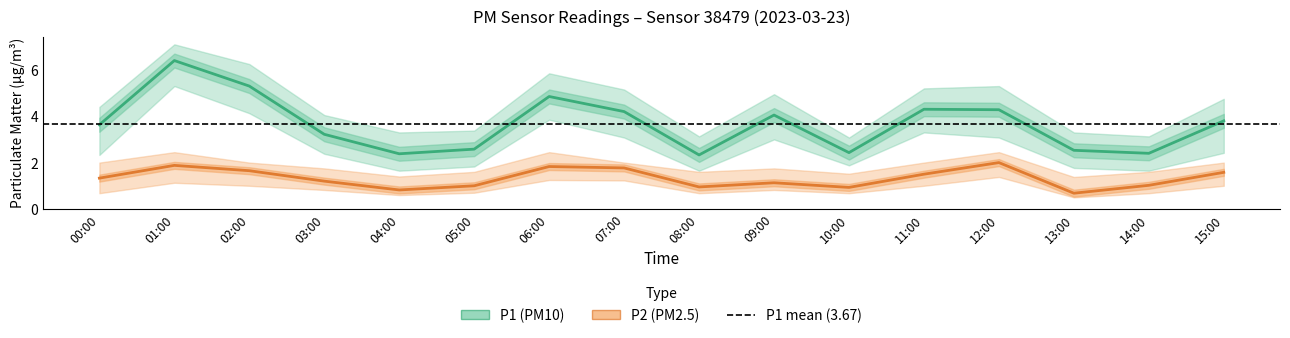

The value of P2_lower at 14:00 is 0.7. True or false?

True